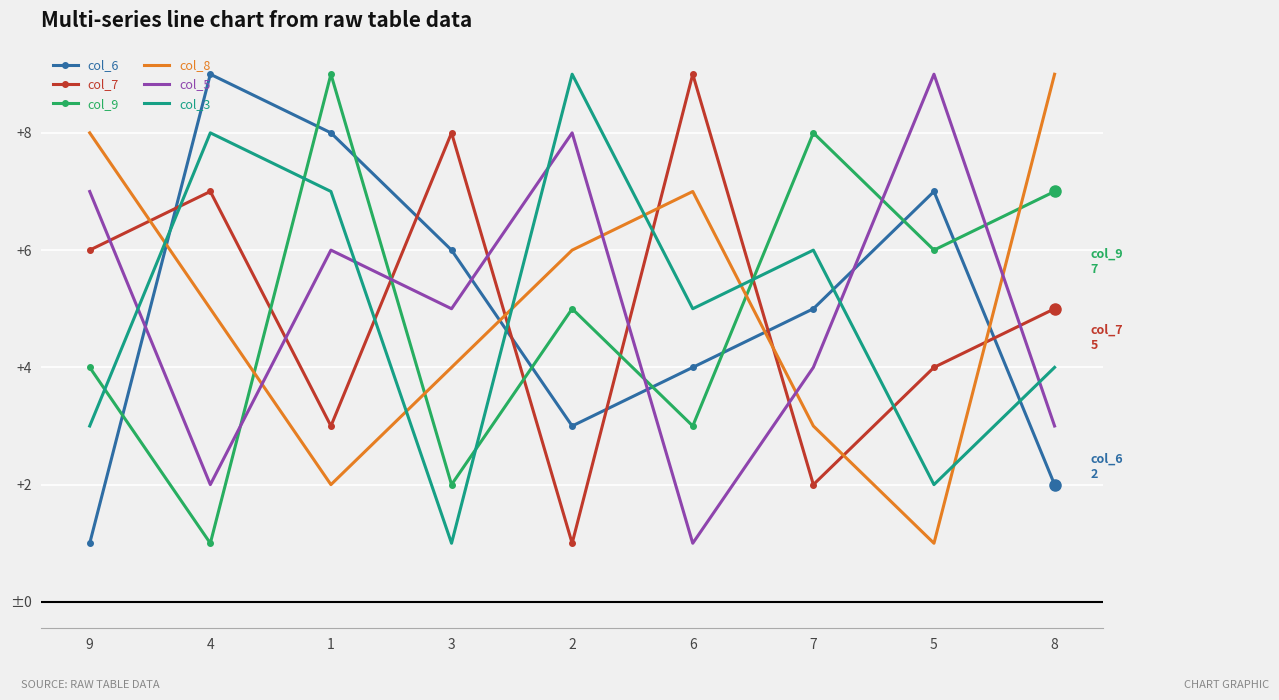

What are all the series names shown in the legend?

col_6, col_7, col_9, col_8, col_5, col_3